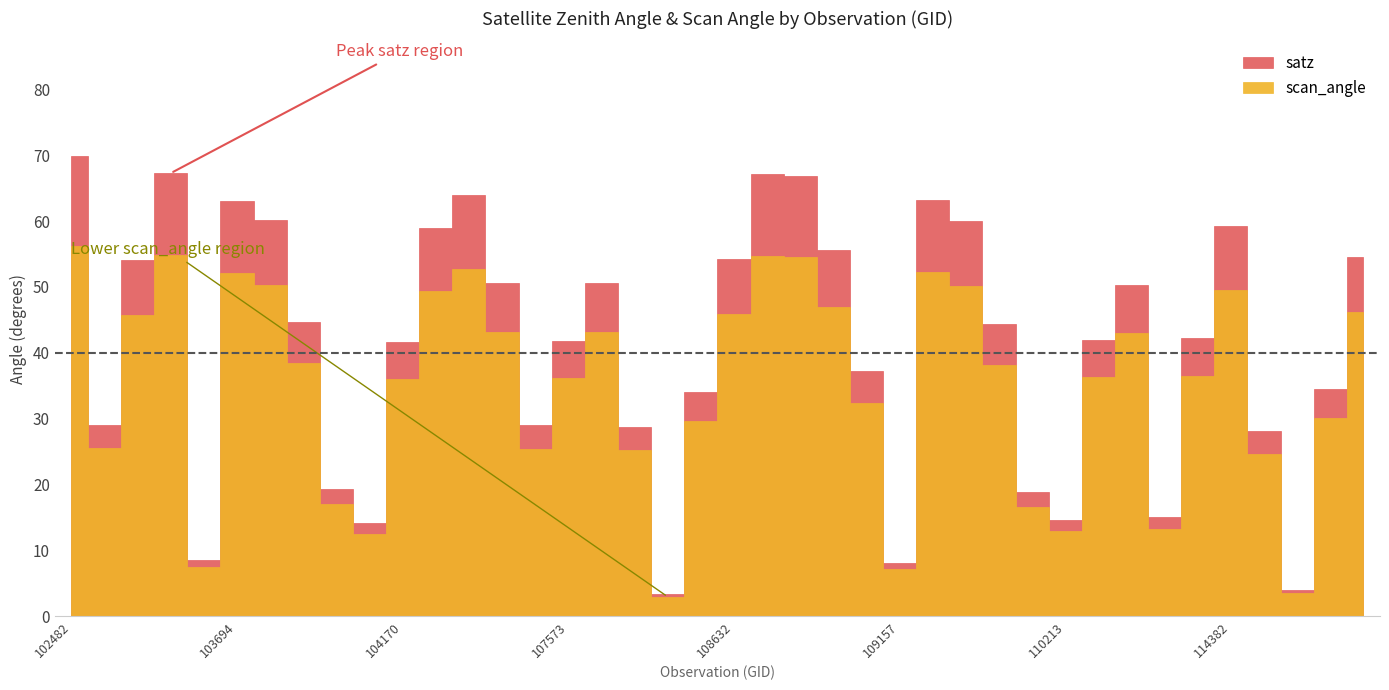

True or false: scan_angle and satz intersect in this chart.

False